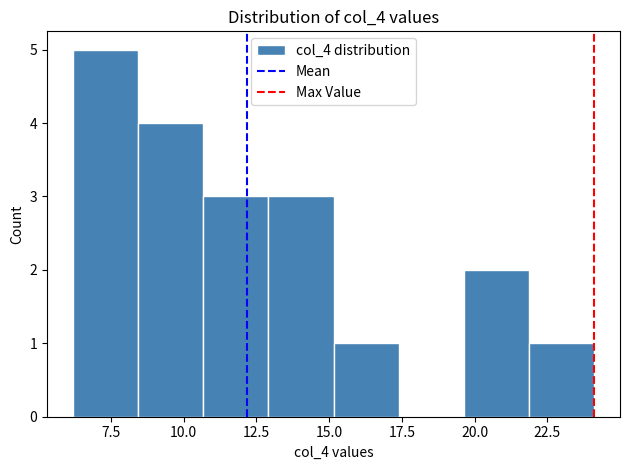

Which range on the x-axis has the tallest bar?

6.0 to 8.5